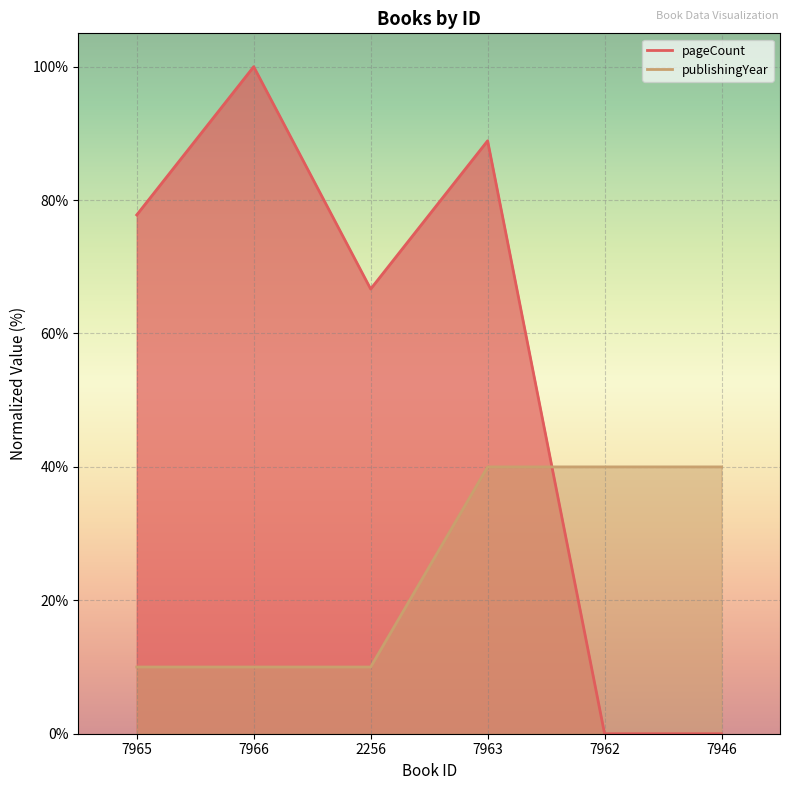

At 7965, list the series in order from largest to smallest.

pageCount, publishingYear